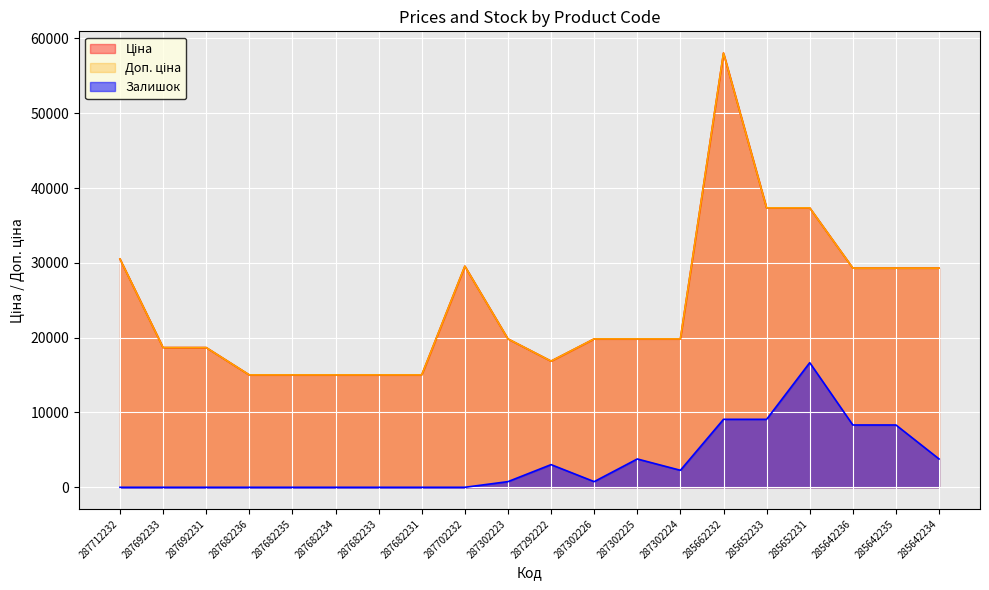

At which label does Залишок reach its minimum?

287712232